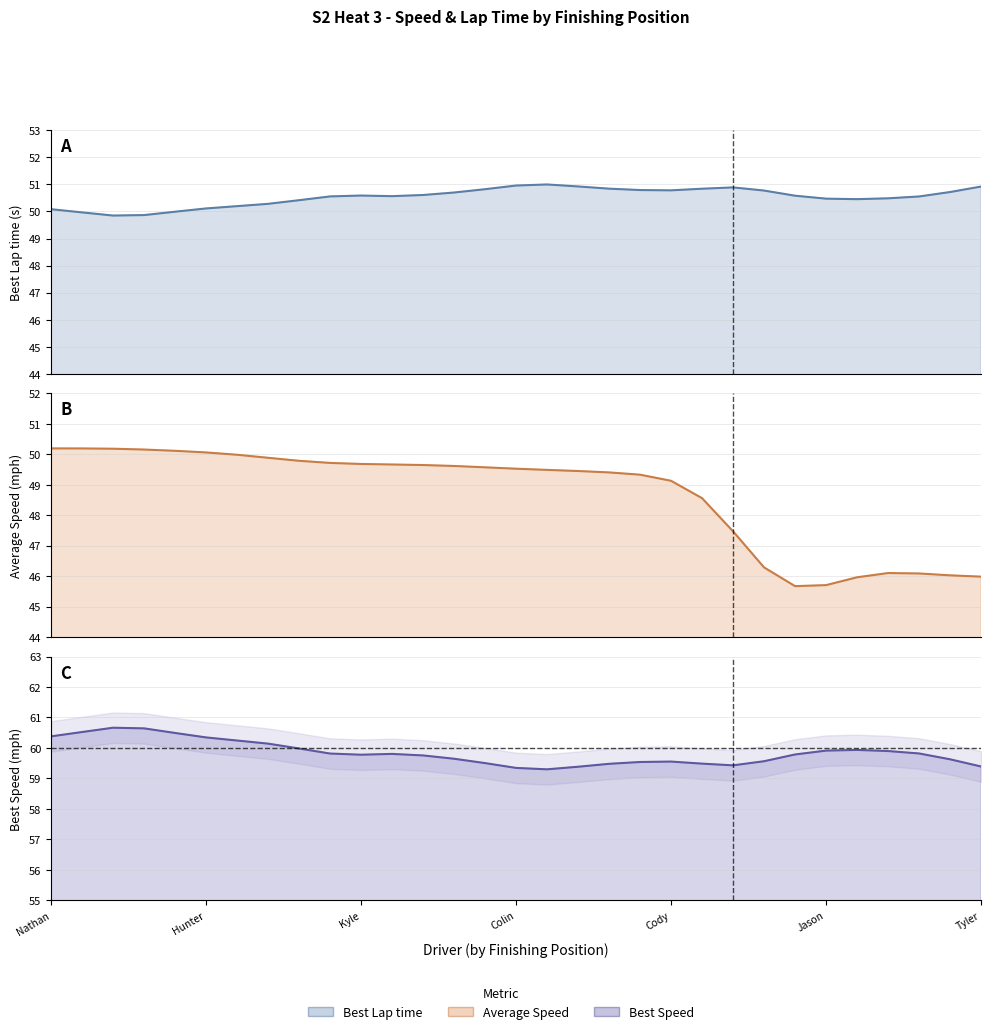

Does the chart display data point markers on the line(s)?

No